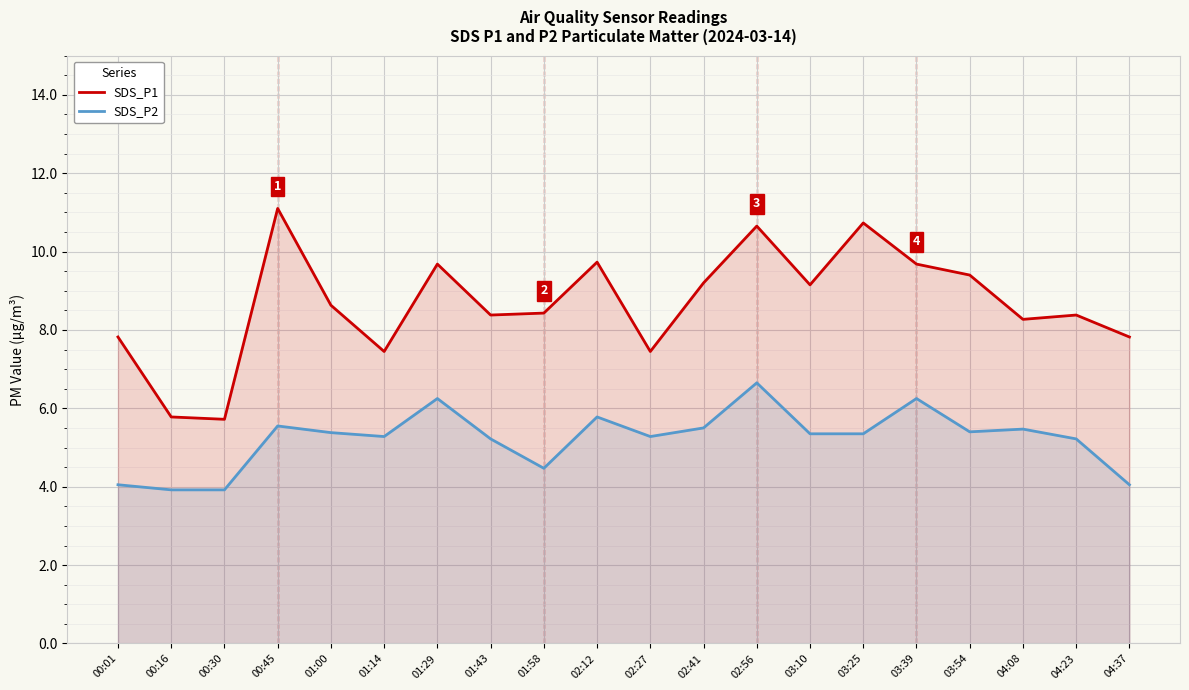

How many interior local peaks does the SDS_P1 series have?

6